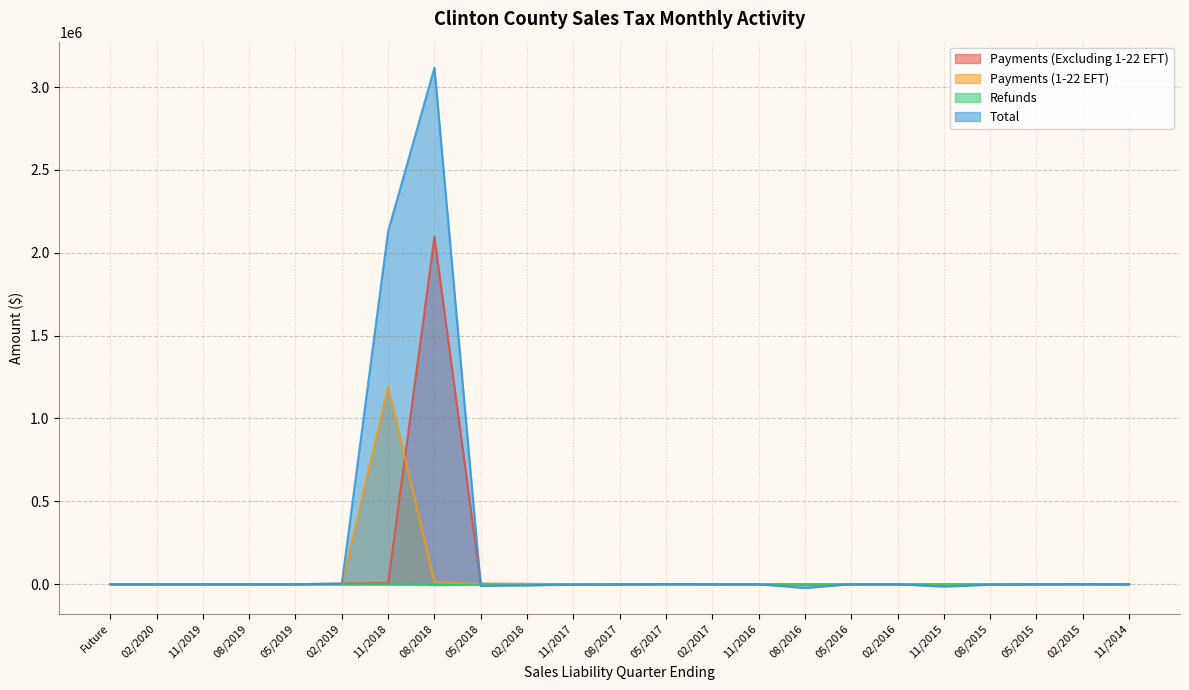

What is the difference between the maximum and second lowest values in the Total series?

3131823.2